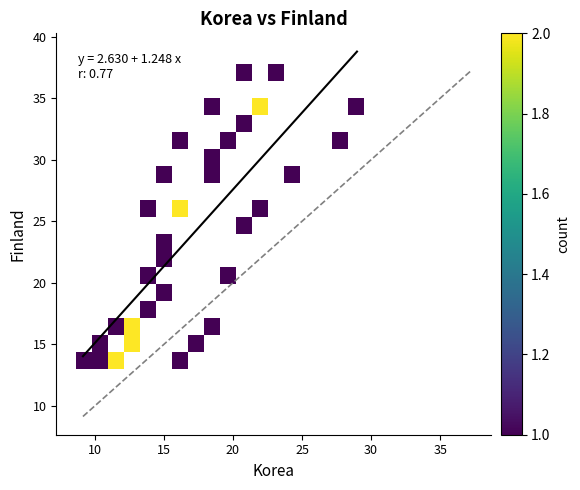

What is the range of X values (max minus min)?

19.8